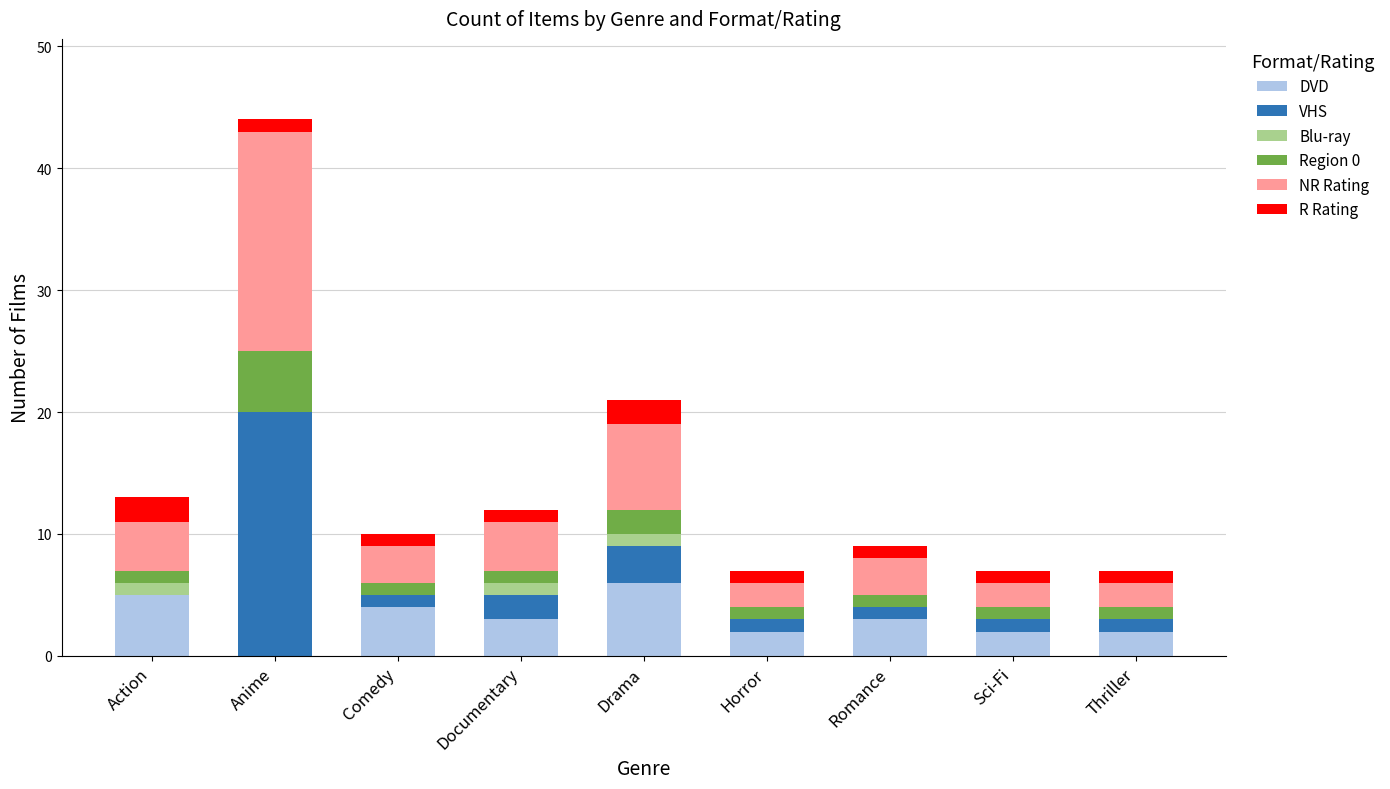

What is the highest value of the DVD series?

6